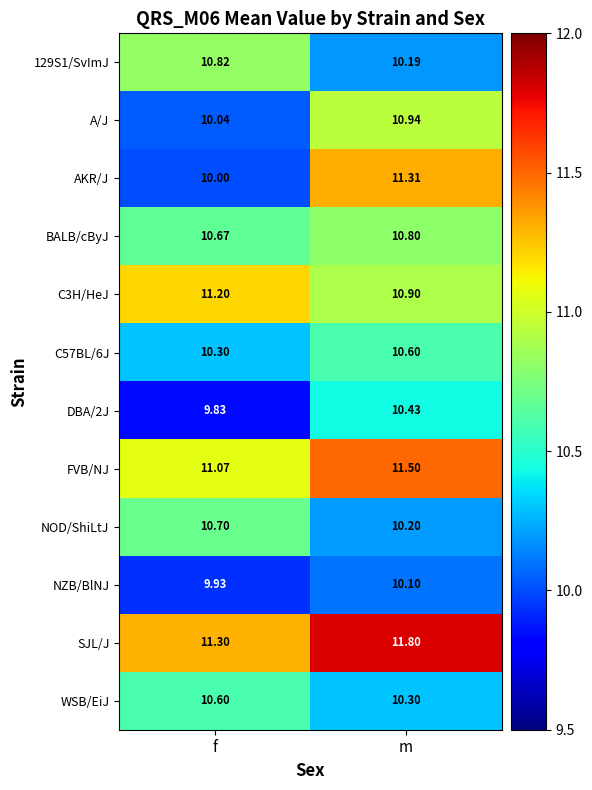

What is the total value across all series at m?

129.1